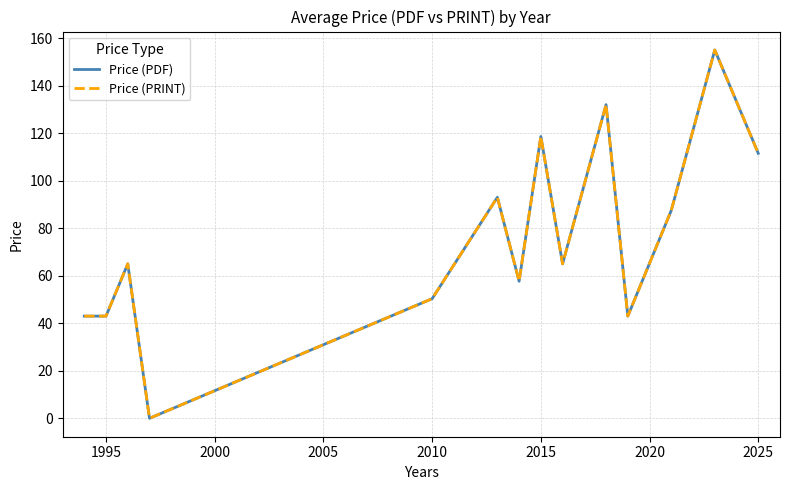

What is the value of the Price (PRINT) point at the 12th from the left?

87.5